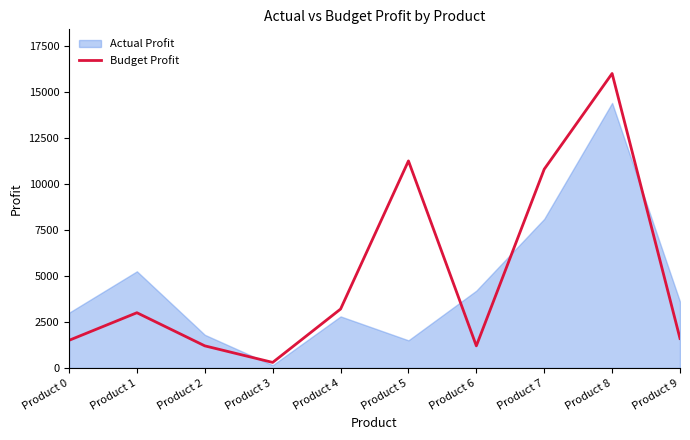

The value of Budget Profit at Product 4 is 3200. True or false?

True